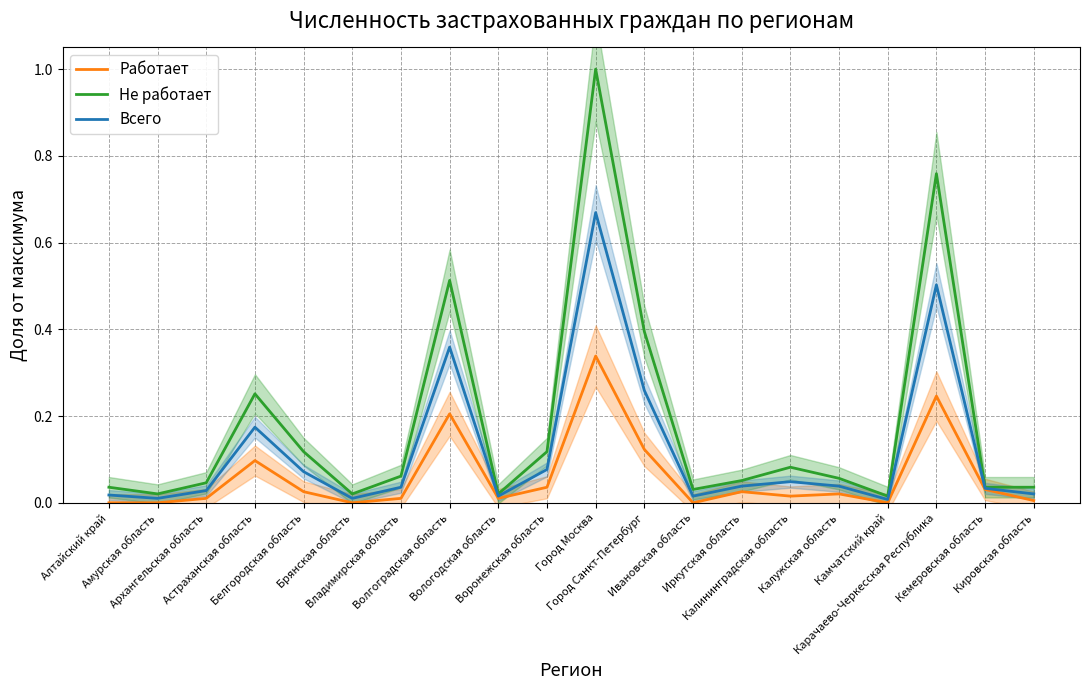

In Не работает, how many points are higher than both neighbors (excluding endpoints)?

5